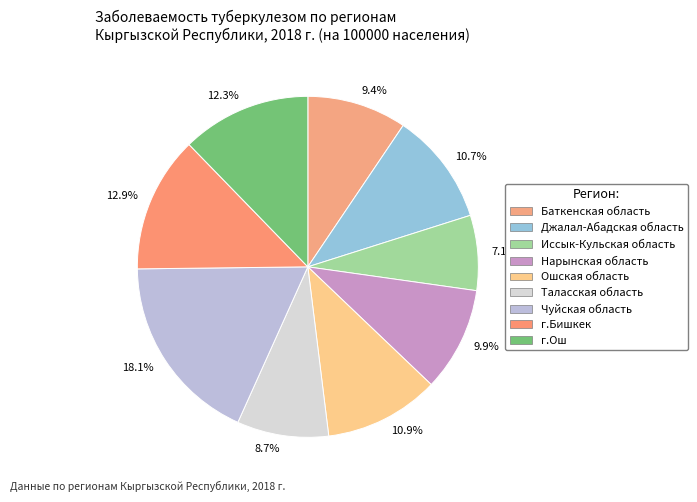

Is the sum of 8.7% and 12.9% greater than half?

No